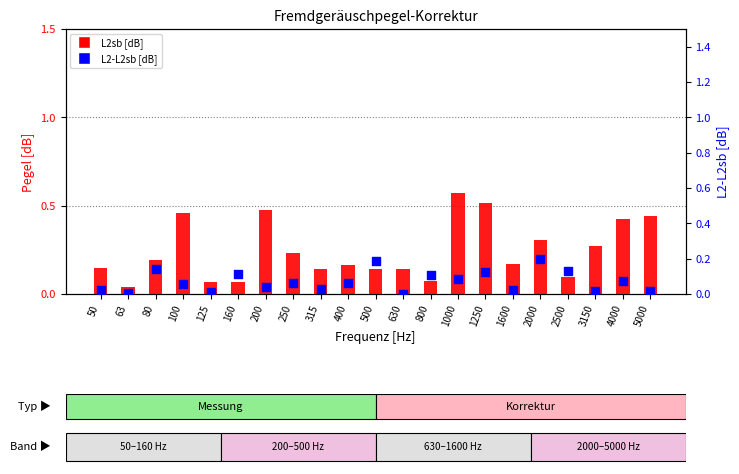

At which category is the sum across all series the highest?

1000